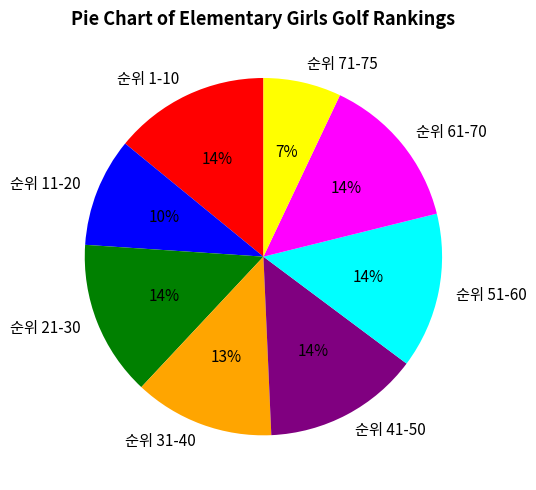

Do 순위 71-75 and 순위 1-10 together represent more than half of the pie?

No